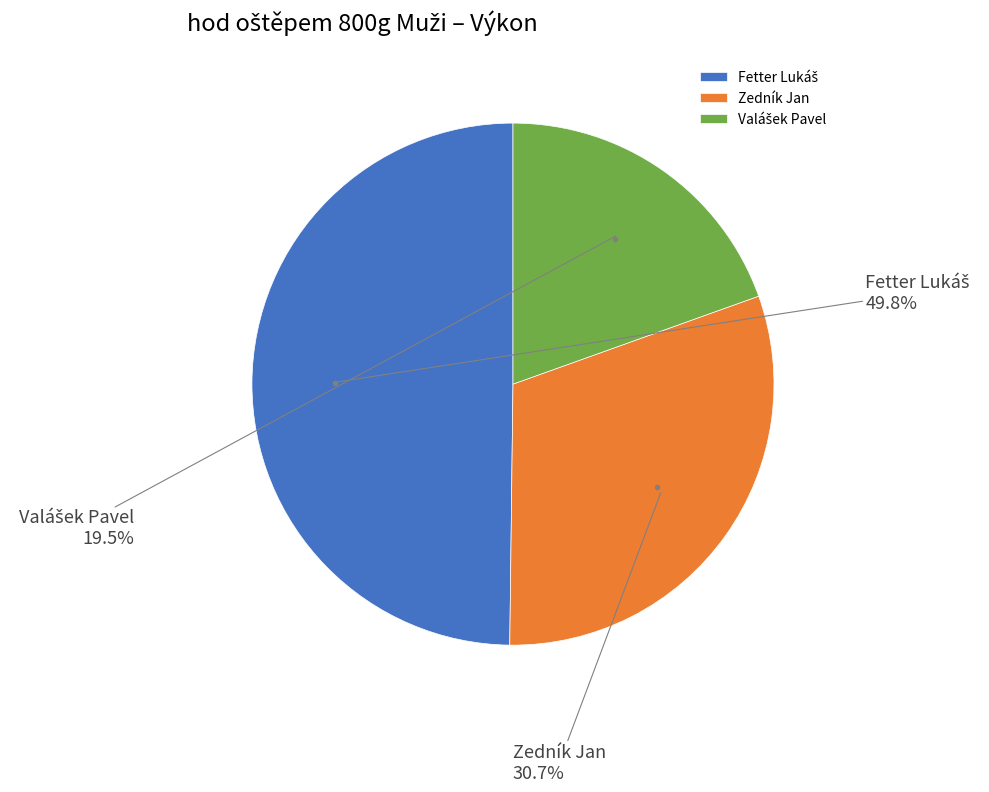

What percentage is NOT represented by Zedník Jan?

69.3%